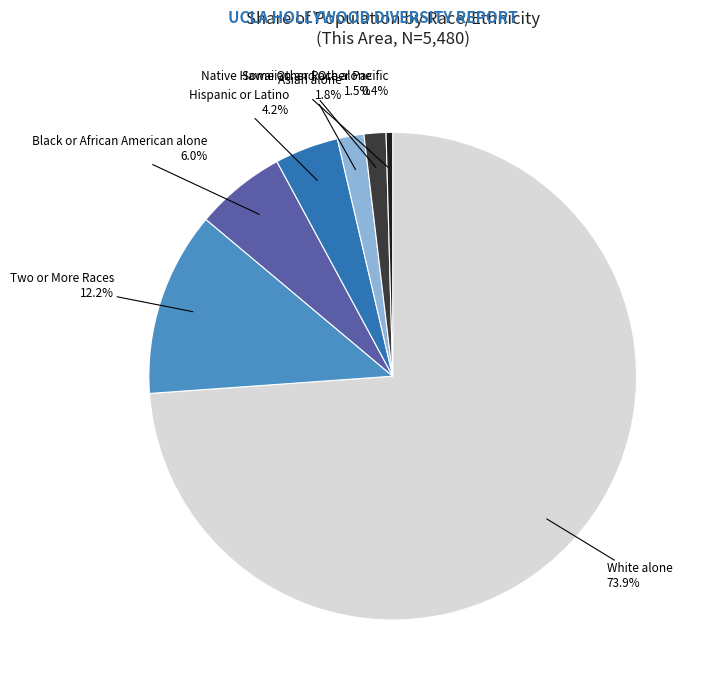

How many segments does this pie chart have?

7